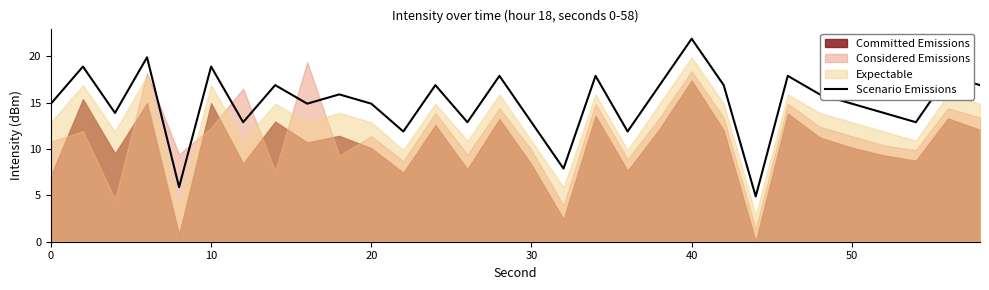

What is the maximum value for Scenario Emissions?

21.9